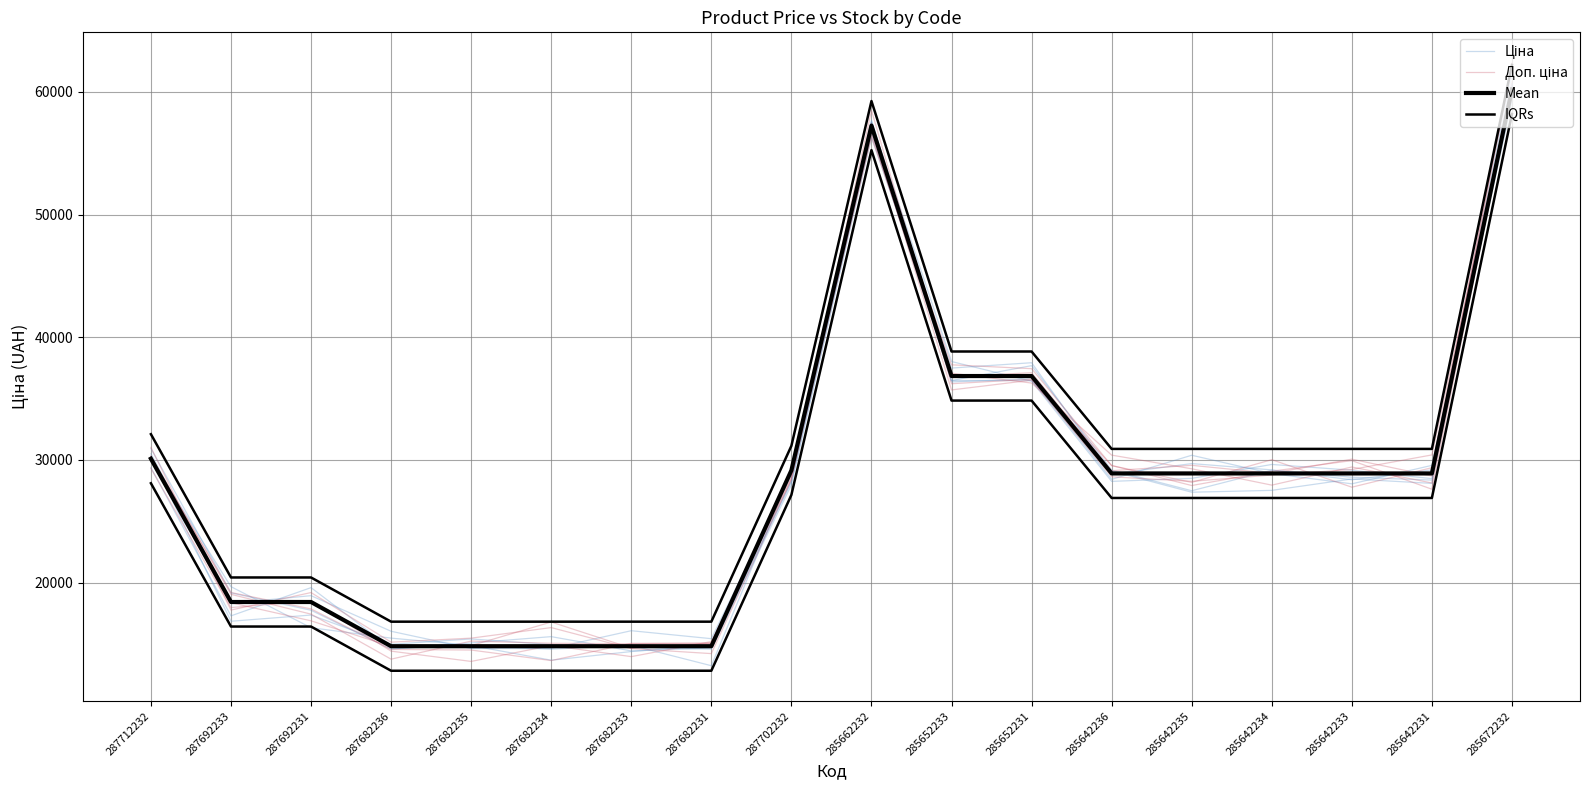

Which series has the largest total across all categories?

IQRs